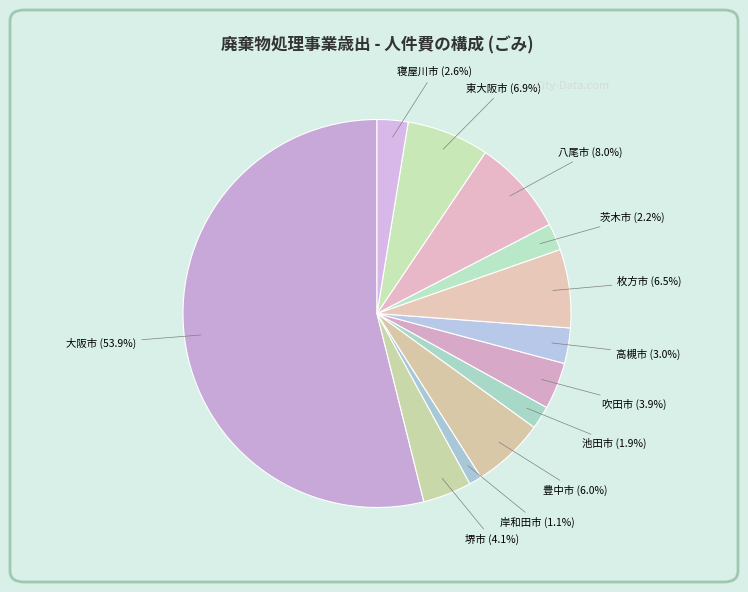

Is there a majority slice in this chart?

Yes